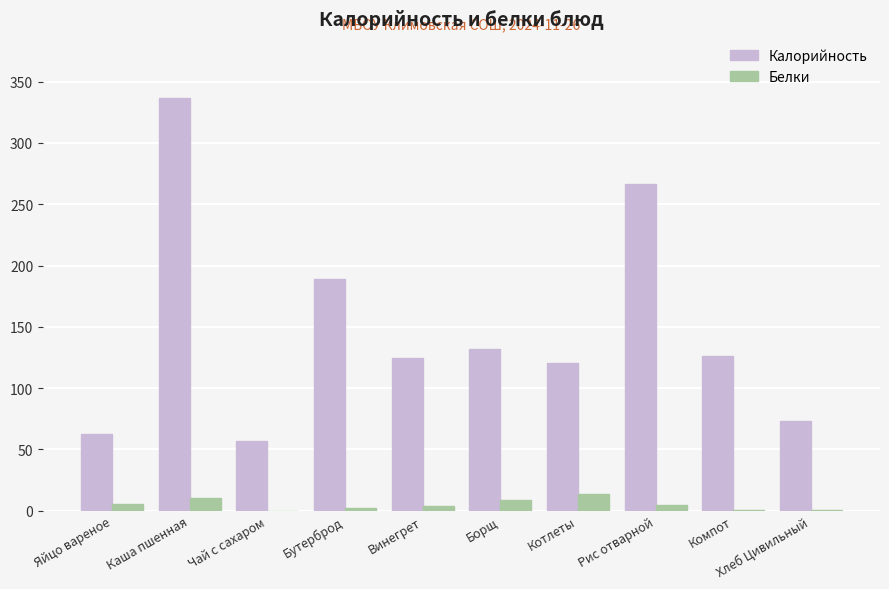

Where is Калорийность nearest to the value 196?

Бутерброд